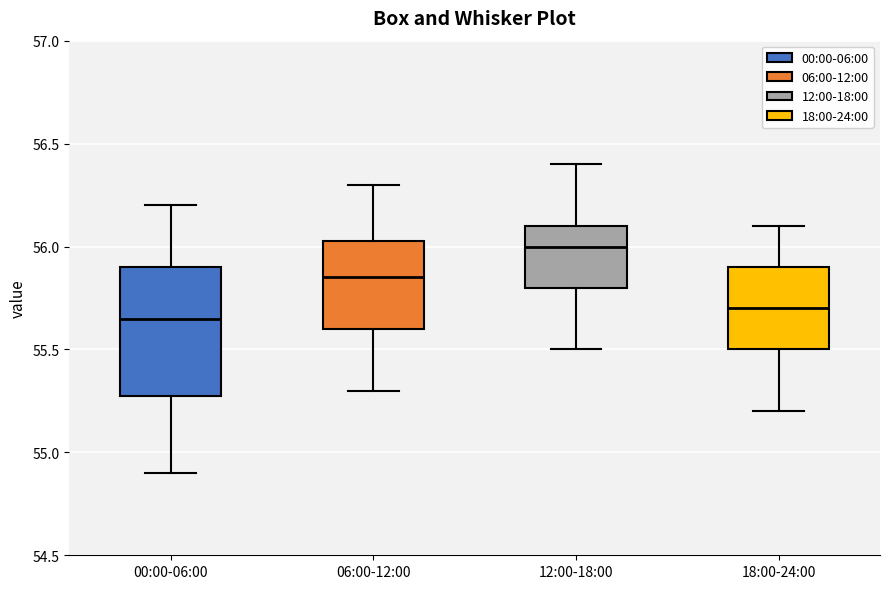

Which box's median line is the highest?

12:00-18:00